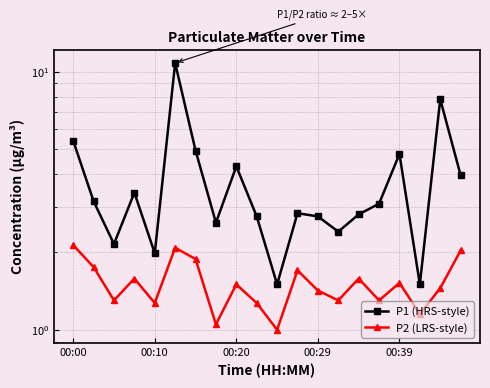

True or false: P1 (HRS-style) has more than 2 points higher than both neighbors.

True